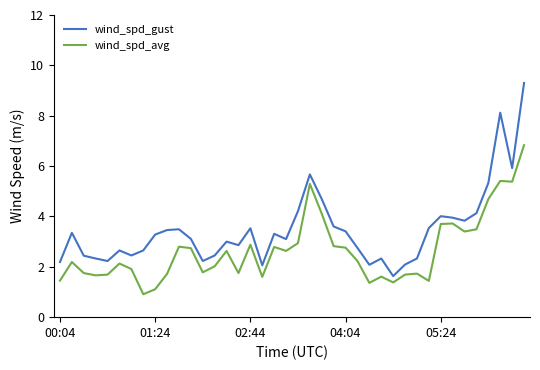

Which series has the largest total across all categories?

wind_spd_gust